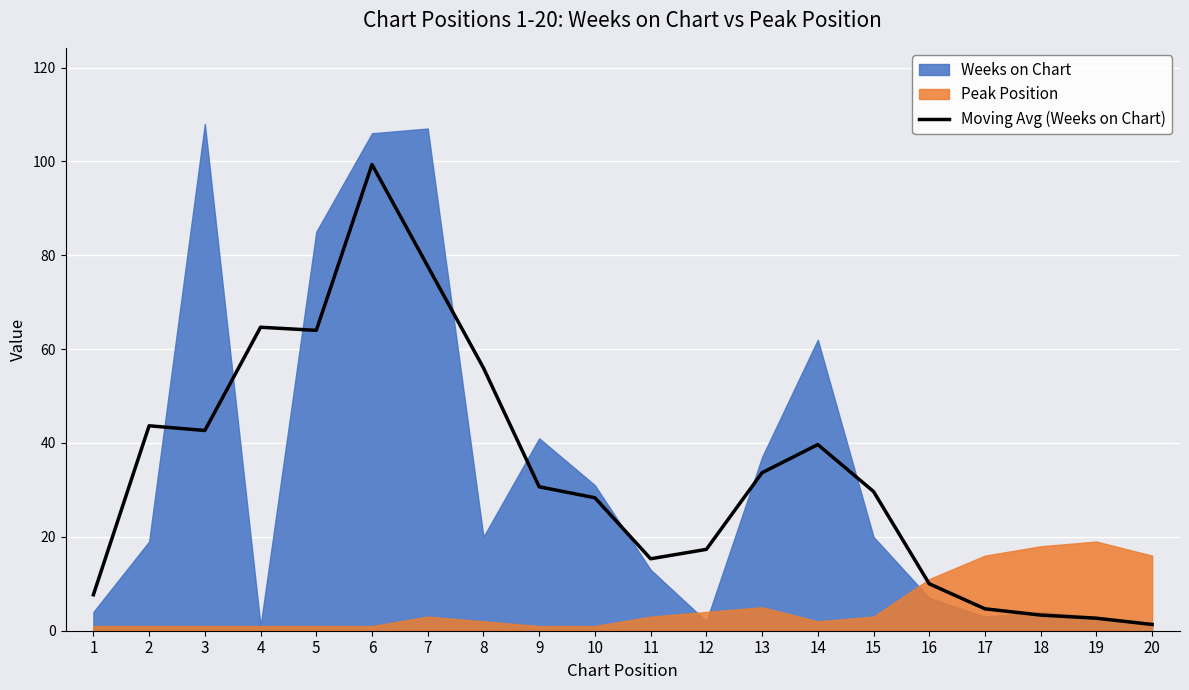

Is it true that Moving Avg (Weeks on Chart) equals 42.7 at 3?

True